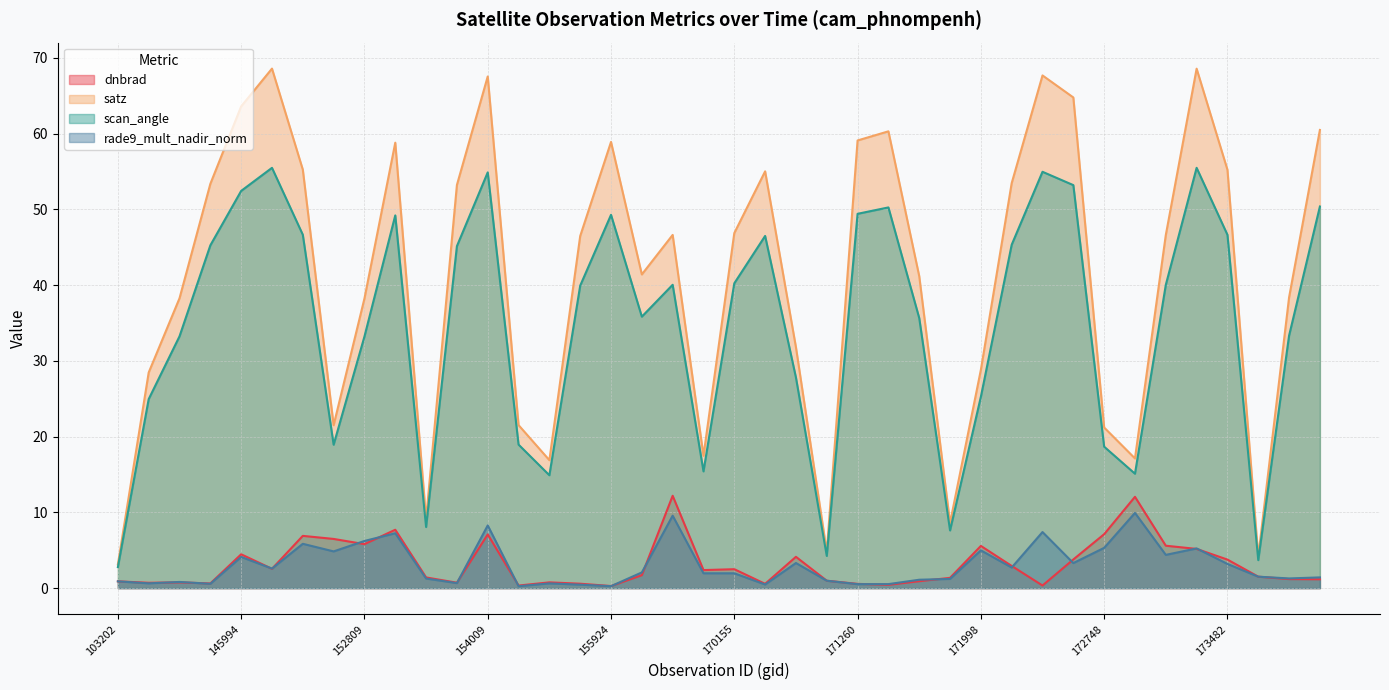

What is the greatest value displayed?

68.6